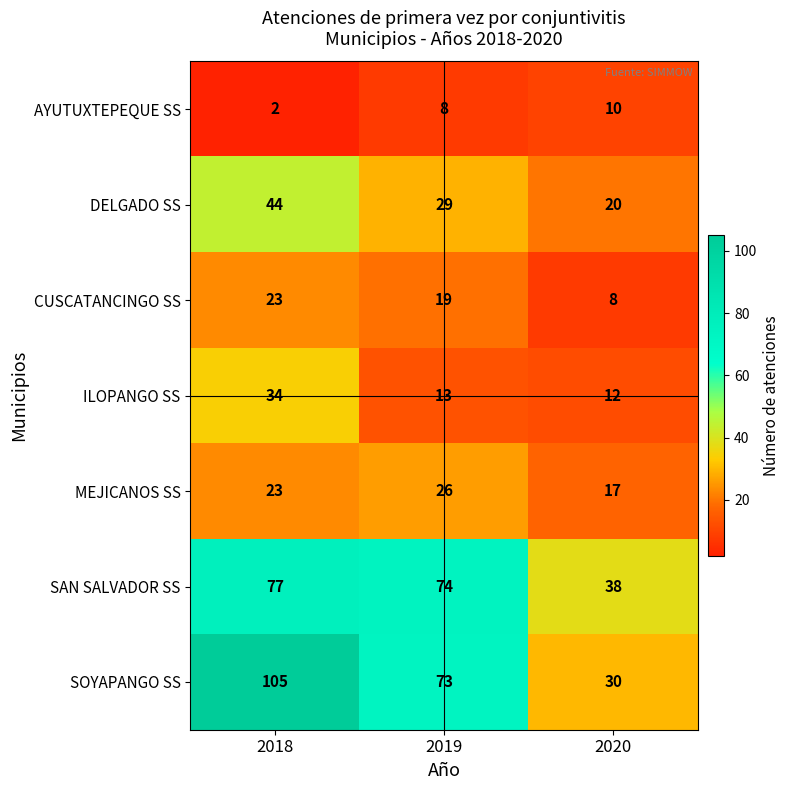

What is the difference between the SOYAPANGO SS values at 2019 and 2020?

43